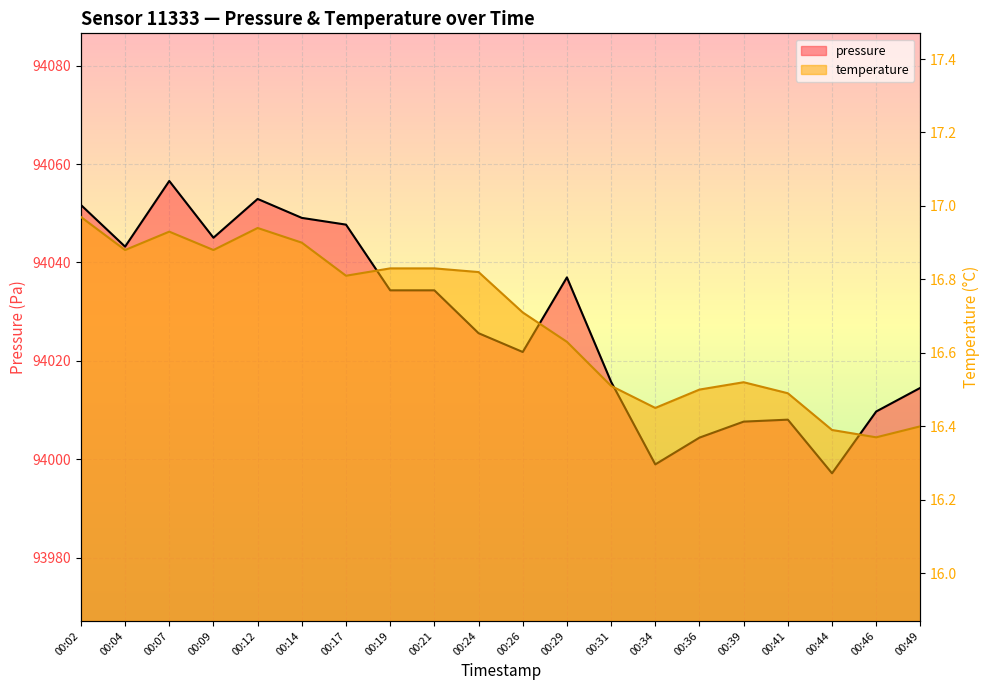

True or false: temperature and pressure cross at least once.

False